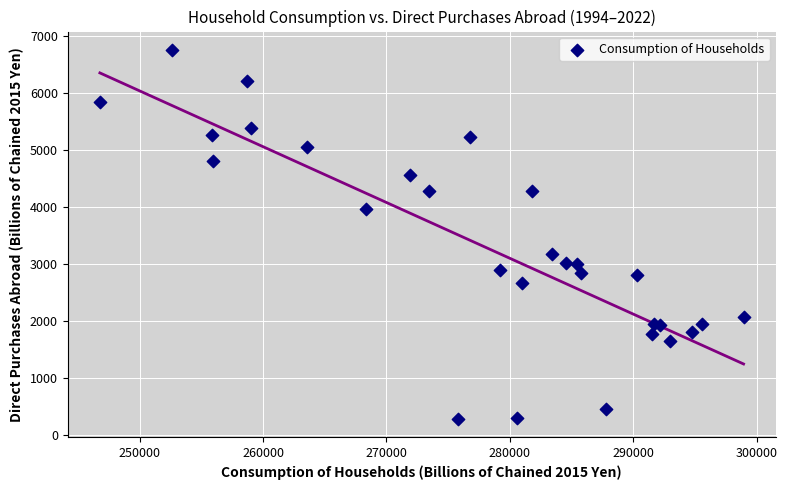

What Y value in the scatter plot is closest to 3526?

3189.3